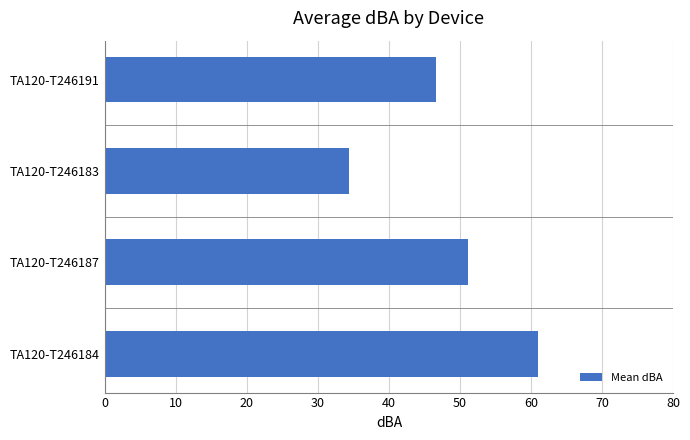

What is the greatest value displayed?

61.0